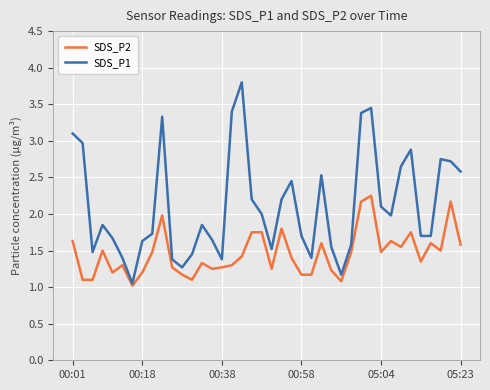

What is the minimum value shown in the chart?

1.0